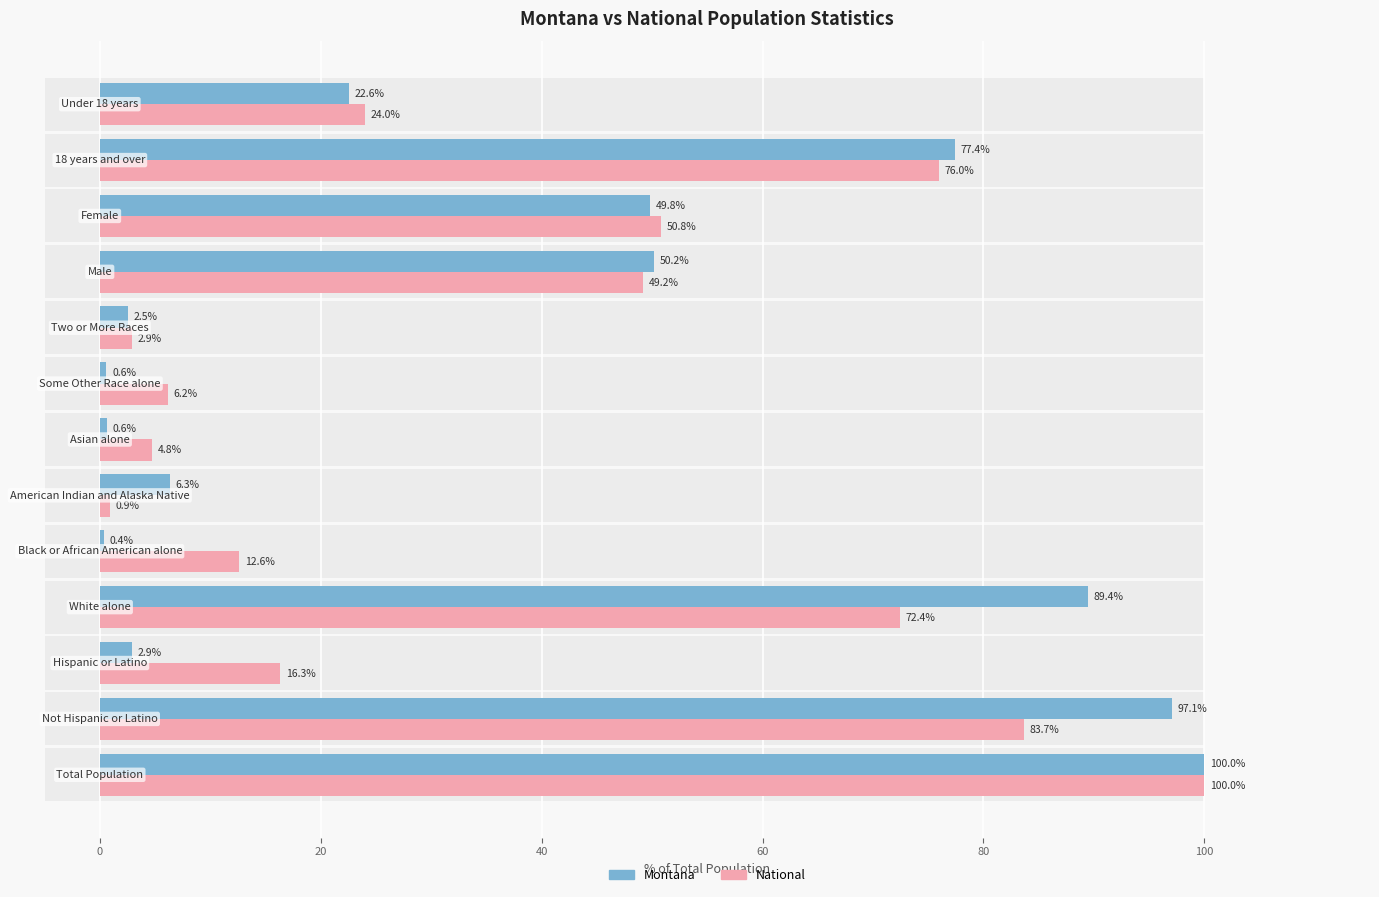

Reading left to right, list all the values displayed in this chart.

Montana: 100.0	97.1	2.9	89.4	0.4	6.3	0.6	0.6	2.5	50.2	49.8	77.4	22.6
National: 100.0	83.7	16.3	72.4	12.6	0.9	4.8	6.2	2.9	49.2	50.8	76.0	24.0